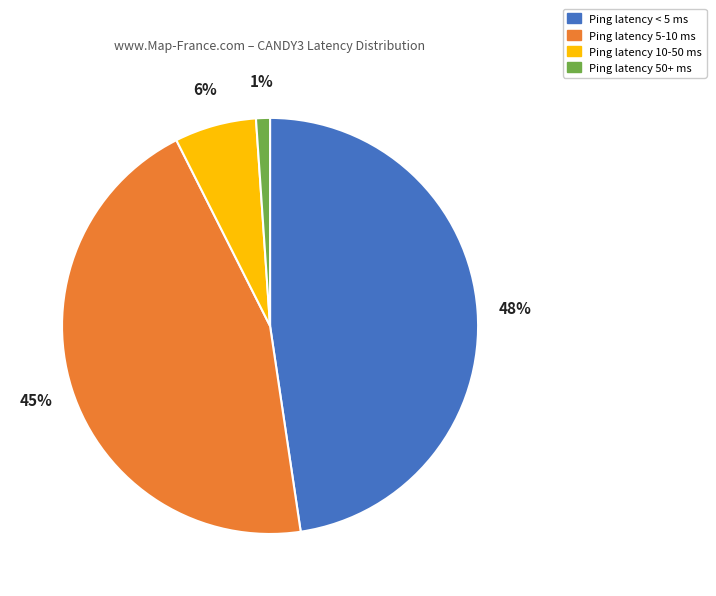

Which has a higher value, Ping latency 10-50 ms or Ping latency < 5 ms?

Ping latency < 5 ms